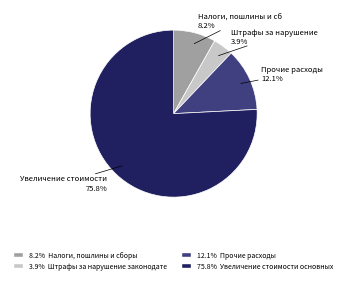

Is there a majority slice in this chart?

Yes